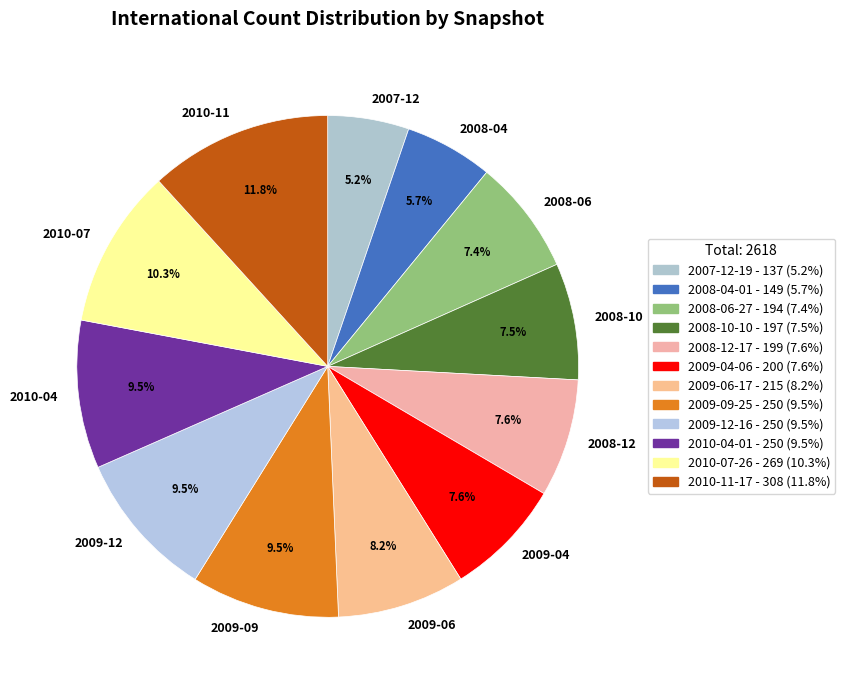

Is there any slice that represents more than half of the pie?

No